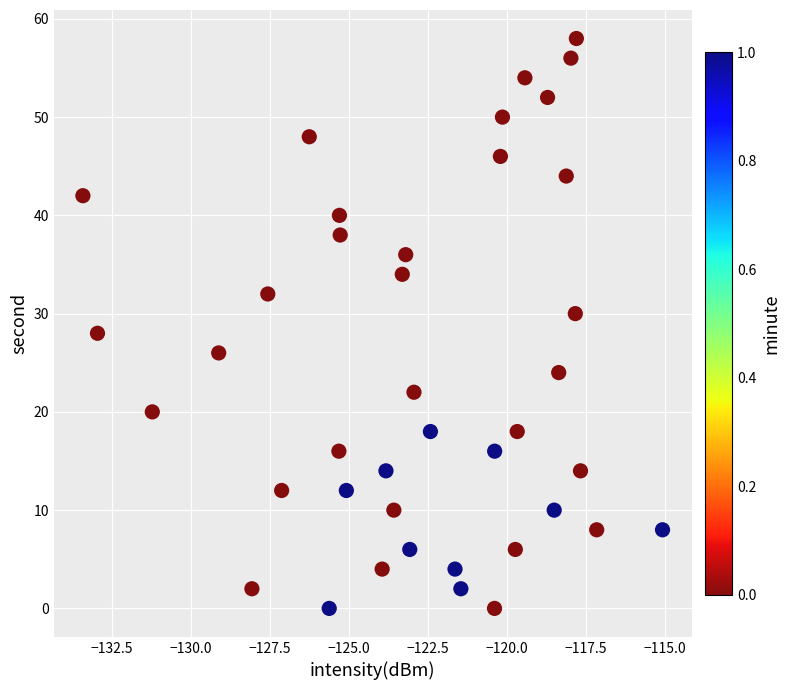

What is the range of Y values (max minus min)?

58